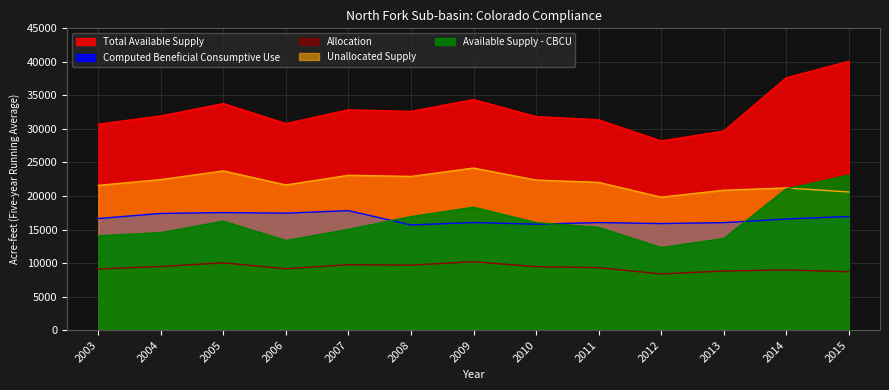

What are all the series names shown in the legend?

Total Available Supply, Computed Beneficial Consumptive Use, Allocation, Unallocated Supply, Available Supply - CBCU